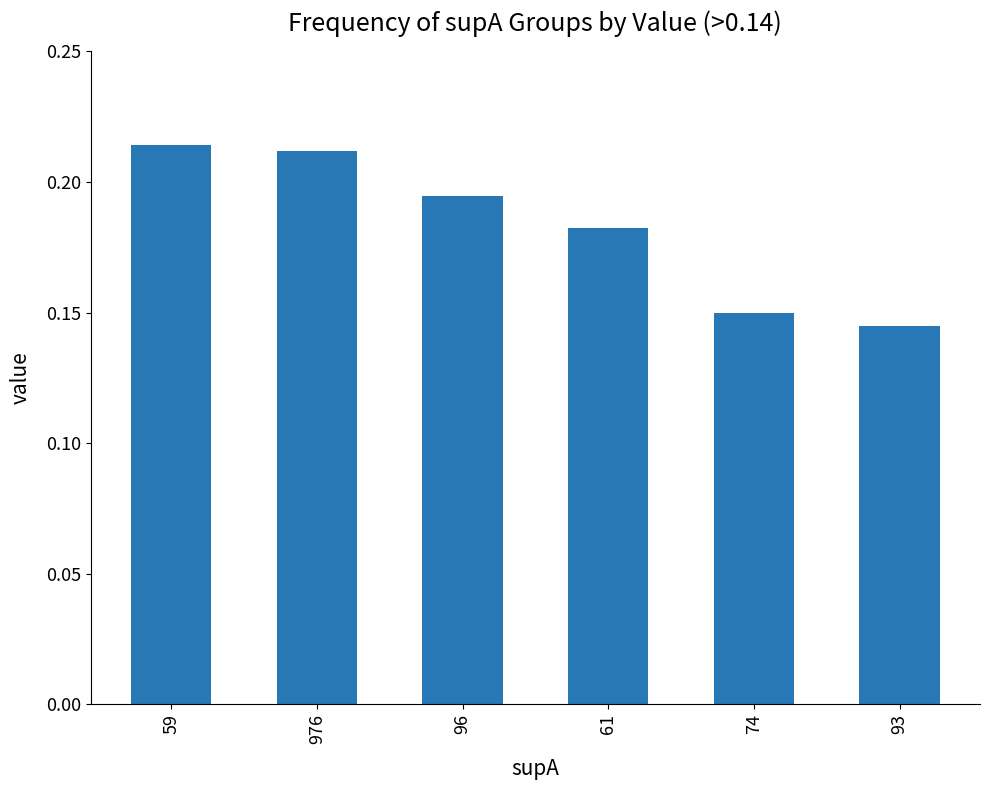

List the labels in order of value, smallest first.

93, 74, 61, 96, 976, 59